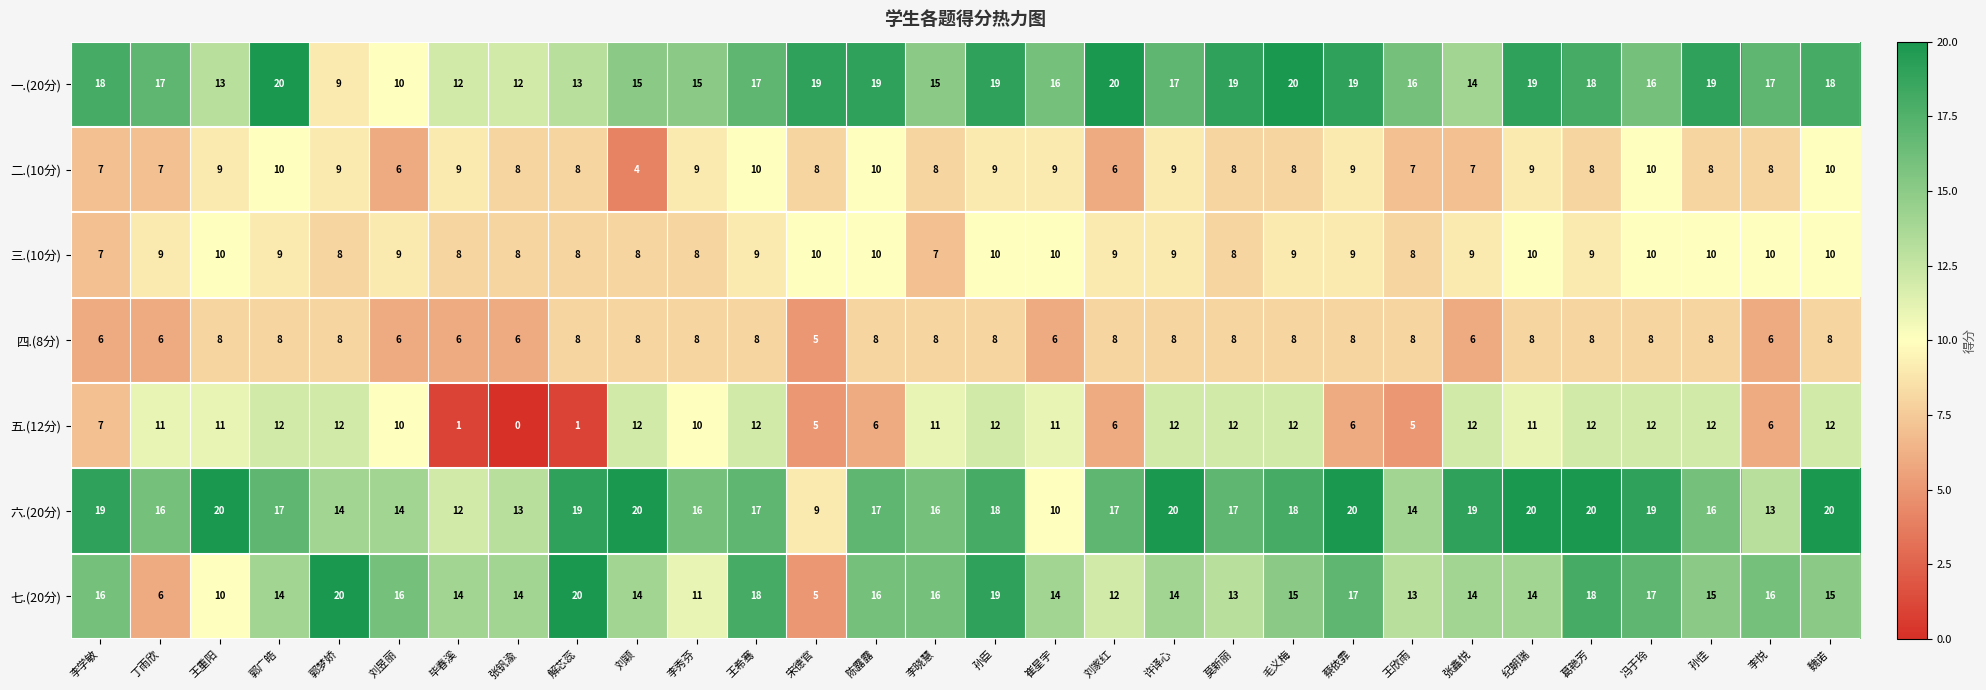

Count the 二.(10分) values in the range 8 to 9.

18